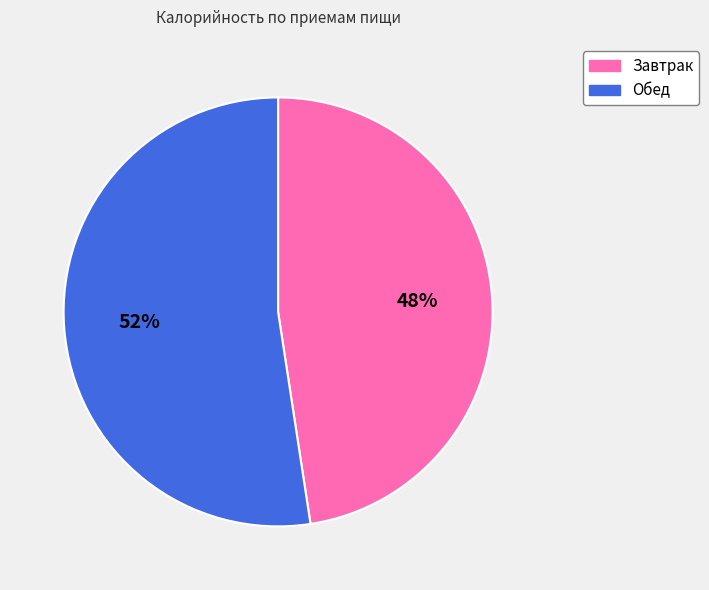

To the nearest percent, what percentage of the pie is Обед?

52%